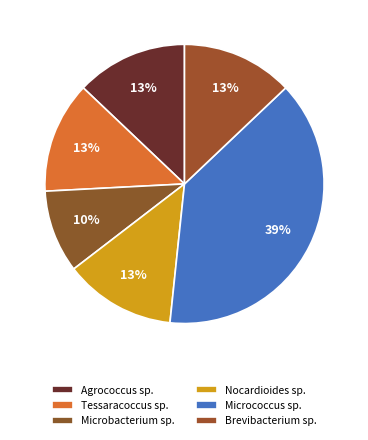

How many segments does this pie chart have?

6